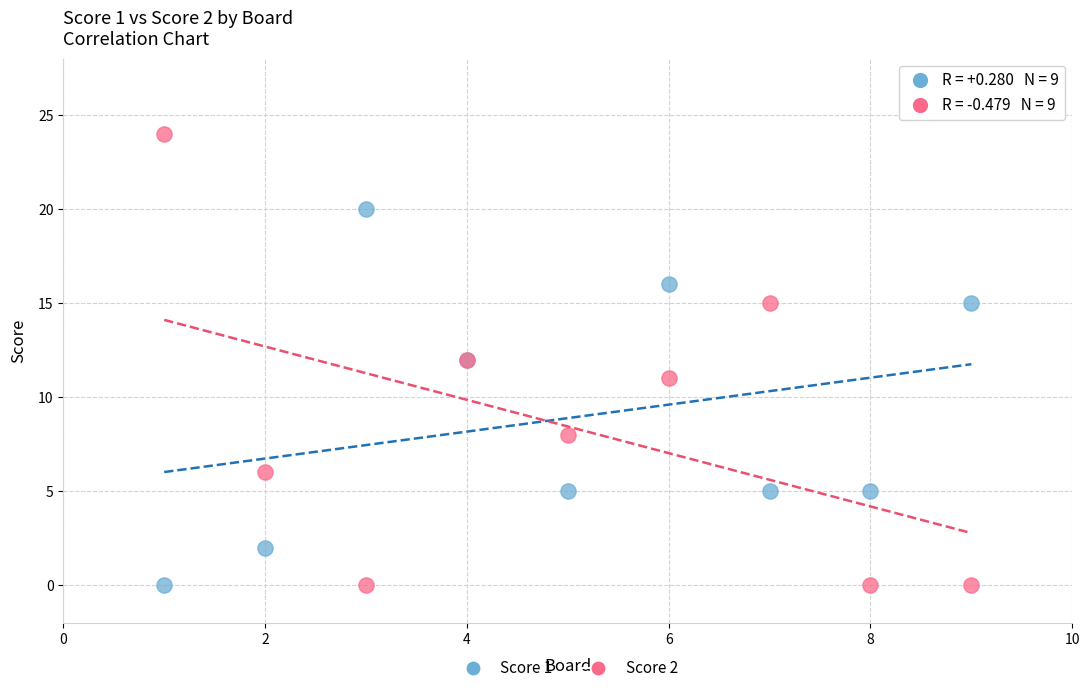

Which series reaches the maximum Y coordinate?

Score 2